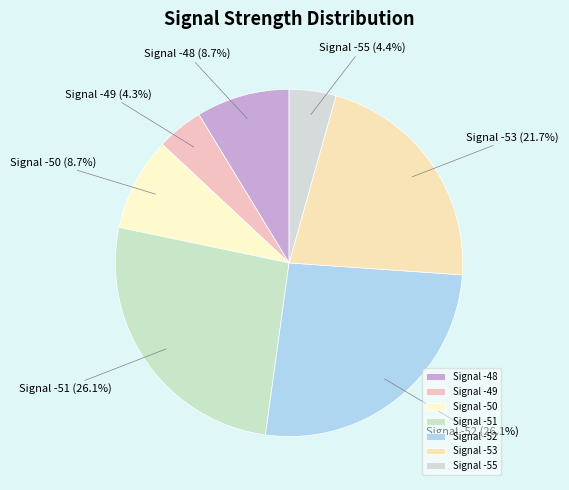

Does Signal -50 represent more than half of the total?

No